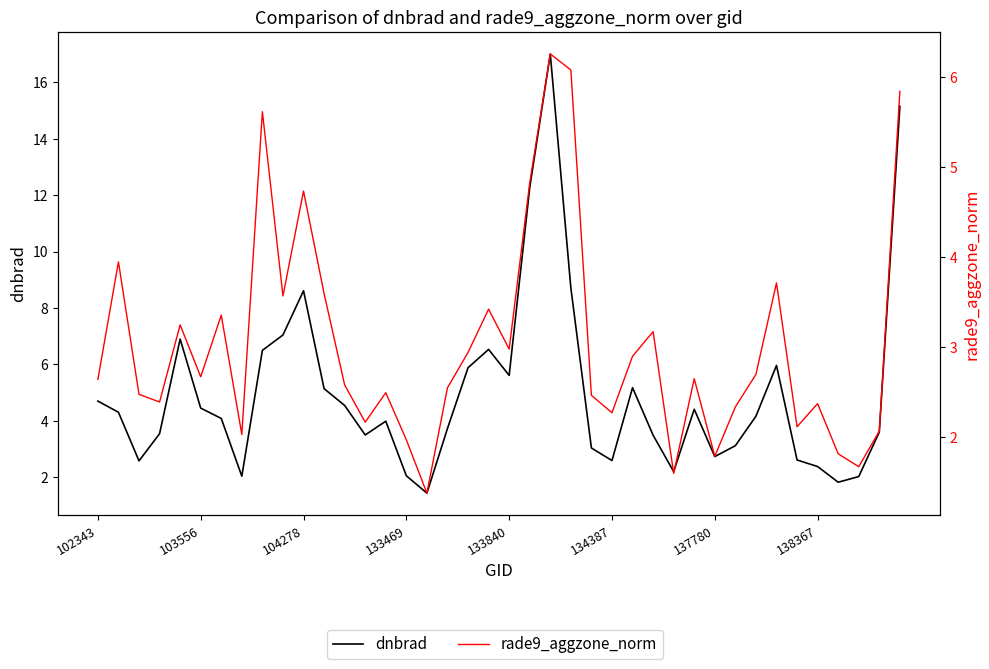

Which category has the lowest value across all series?

16